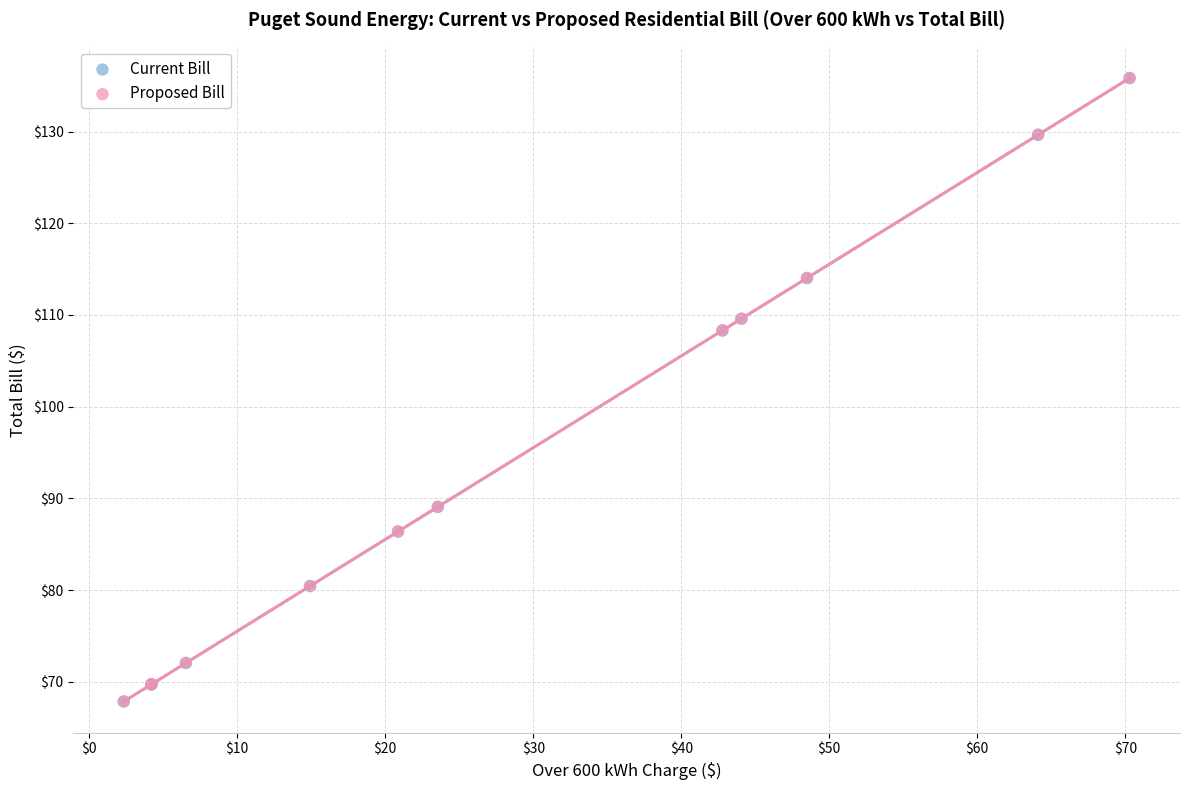

Which series has the widest spread of Y values?

Proposed Bill